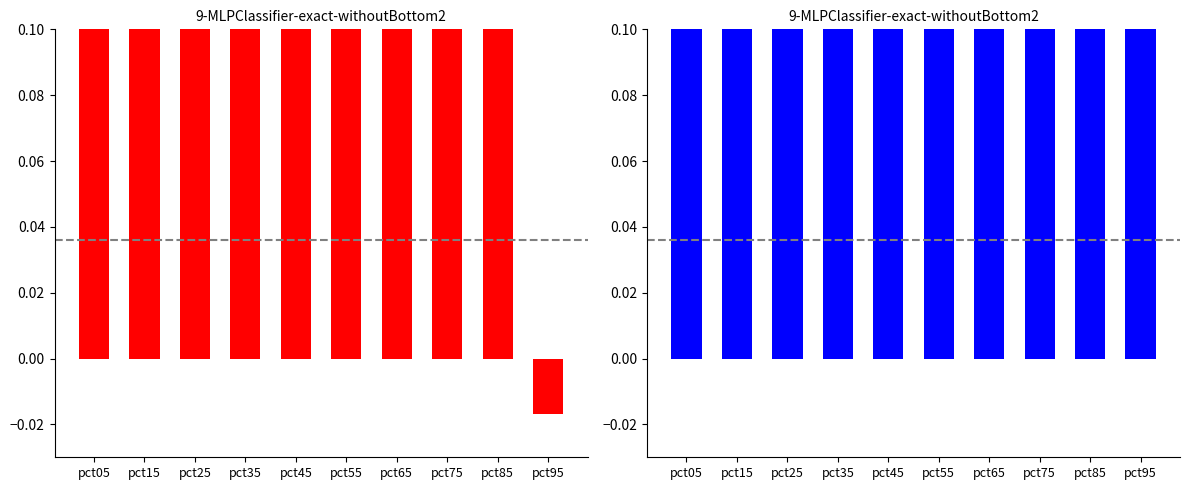

Where does the Jan series first go above 0?

pct05